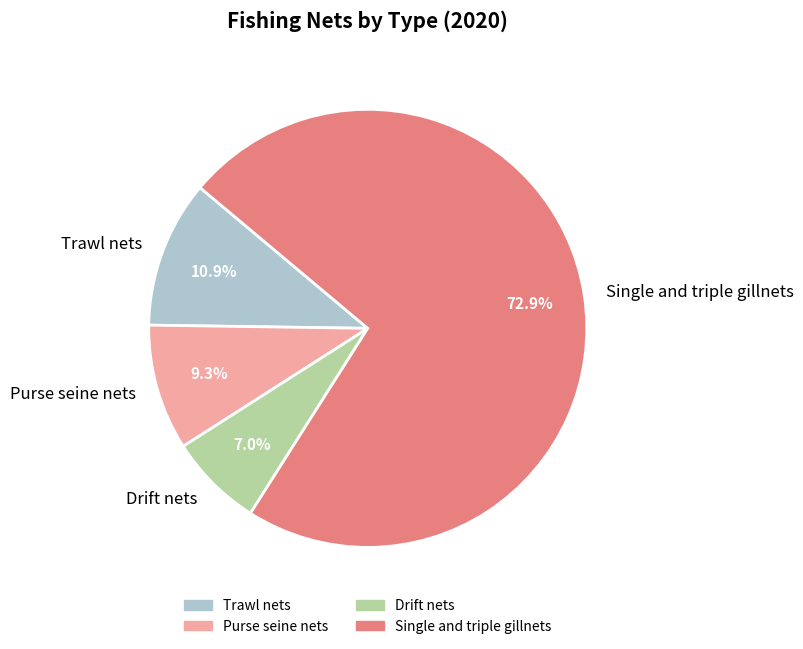

Is there any slice that represents more than half of the pie?

Yes